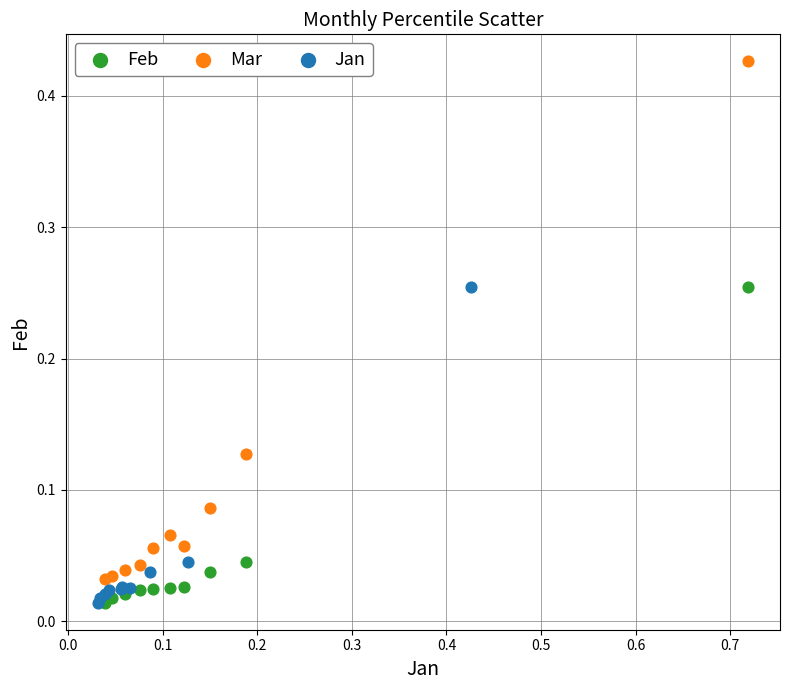

Which series reaches the maximum Y coordinate?

Mar